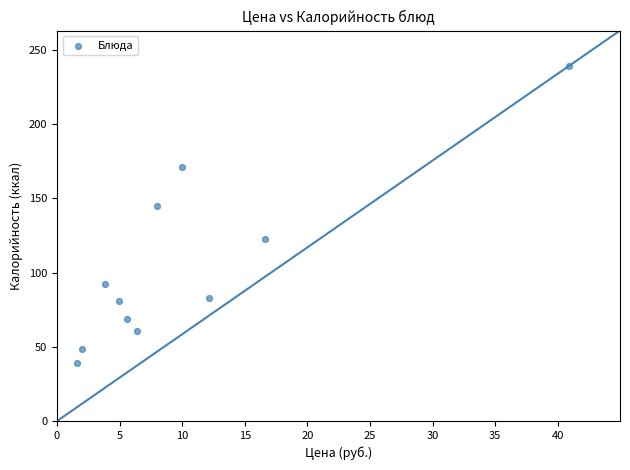

What is the average X value?

10.2